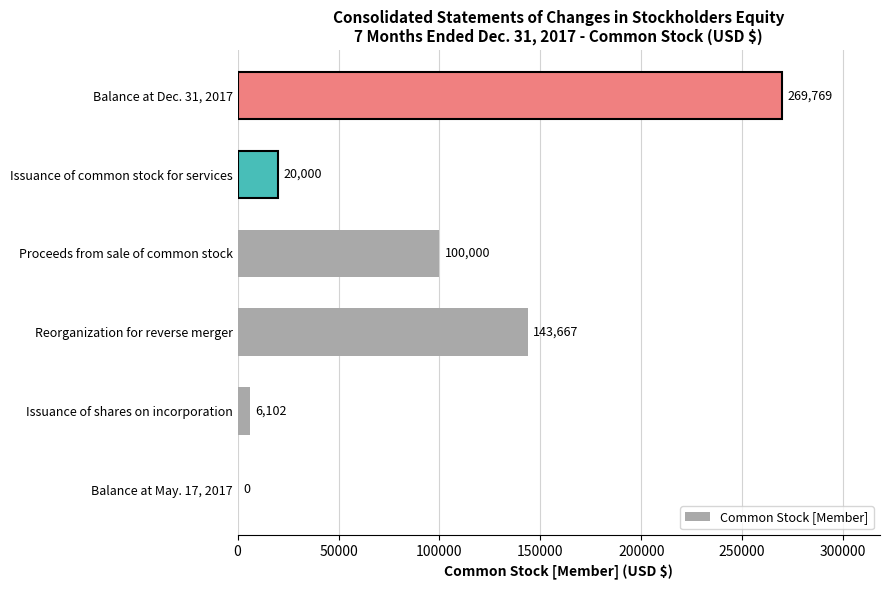

Approximately how many times larger is the value at Issuance of common stock for services compared to Issuance of shares on incorporation?

3.3